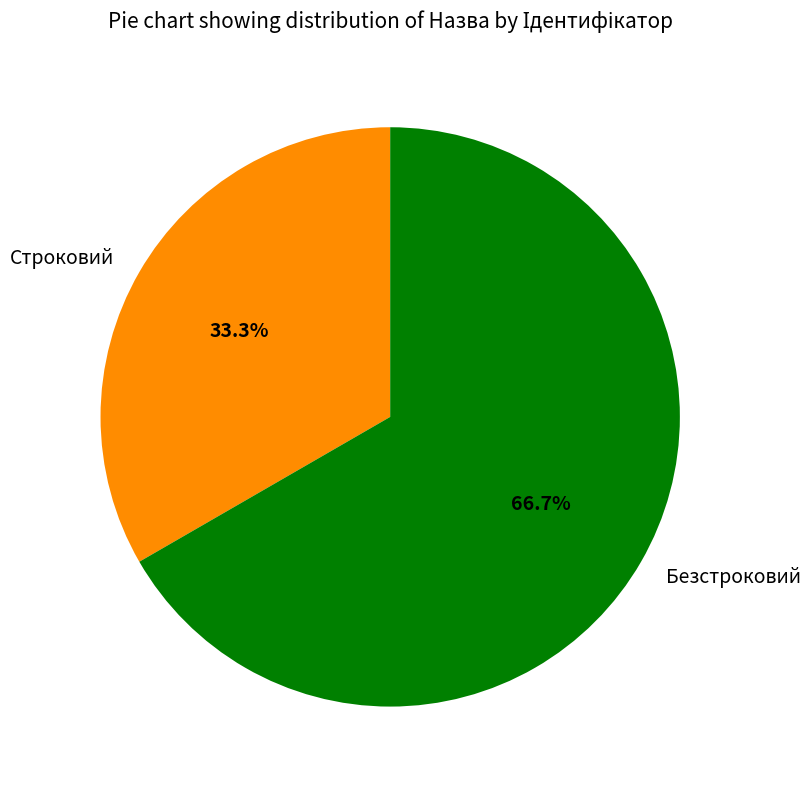

Which slice is the largest?

Безстроковий